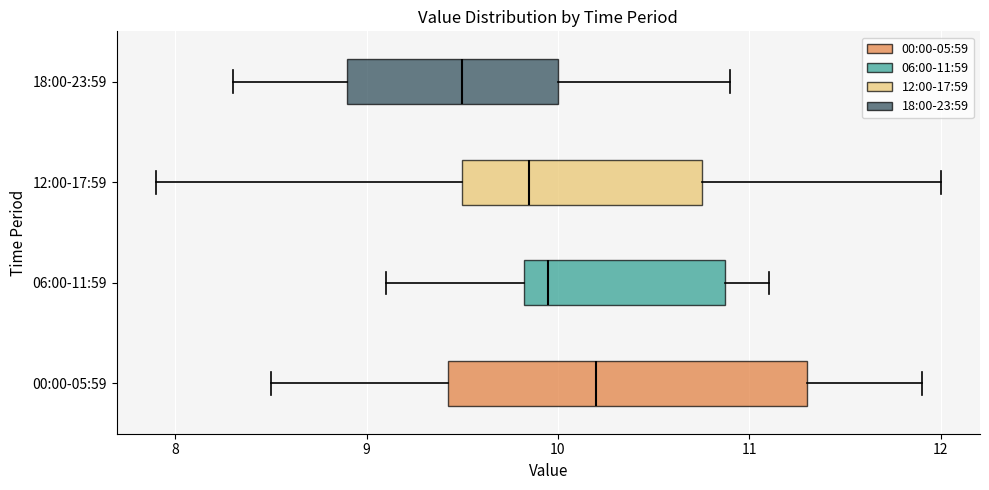

Reading bottom to top, transcribe this box plot: for each box, give where its median line is, the range the box spans, and where its two whiskers end, as read against the x-axis. The values are not printed on the chart, so give them approximately, as read against the axis.

00:00-05:59: median 10.2, box 9.4 to 11.3, whiskers 8.5 to 11.9
06:00-11:59: median 10.0, box 9.8 to 10.9, whiskers 9.1 to 11.1
12:00-17:59: median 9.9, box 9.5 to 10.8, whiskers 7.9 to 12.0
18:00-23:59: median 9.5, box 8.9 to 10.0, whiskers 8.3 to 10.9